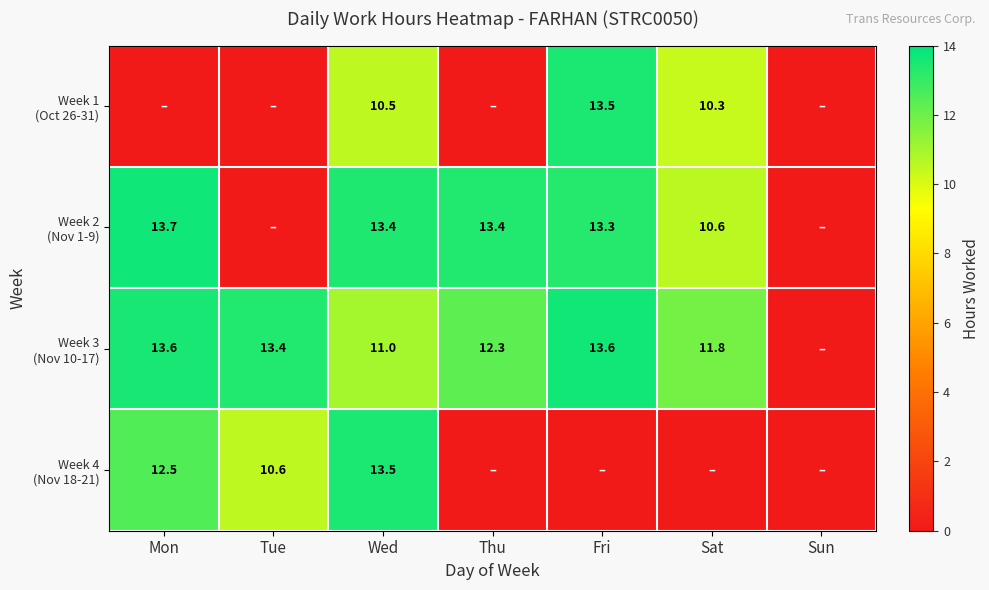

What is the sum of all Week 2 (Nov 1-9) values?

64.5